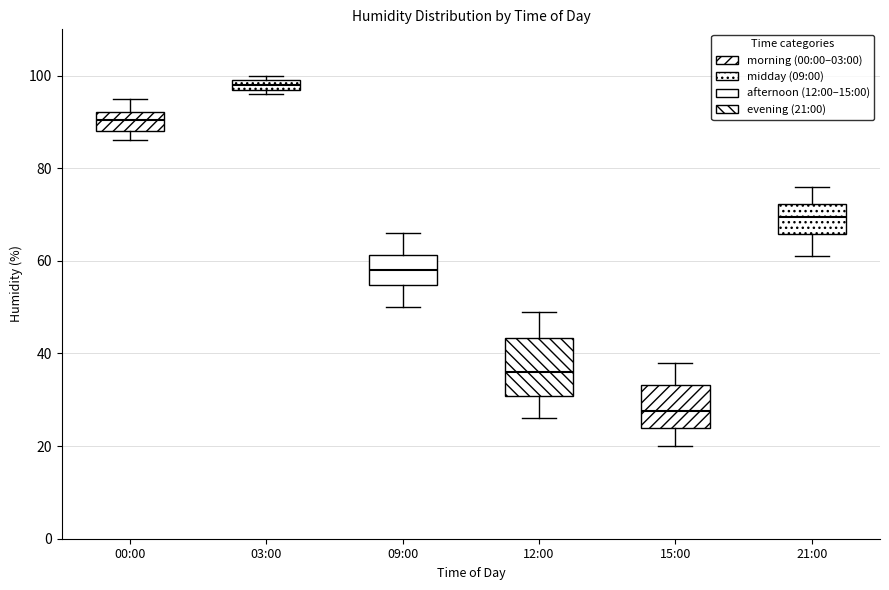

Where does the lower whisker of the box for 09:00 end on the y-axis? The values are not printed on the chart, so give them approximately, as read against the axis.

50